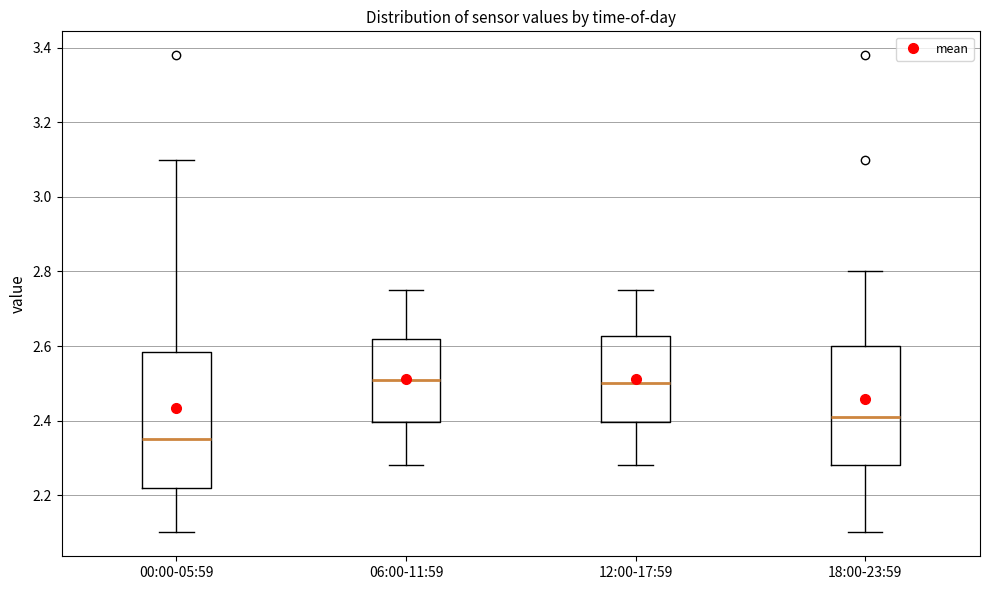

Reading left to right, read every box against the y-axis: the position of its median line, the range the box covers, and the ends of its whiskers. The values are not printed on the chart, so give them approximately, as read against the axis.

00:00-05:59: median 2.36, box 2.22 to 2.58, whiskers 2.10 to 3.10
06:00-11:59: median 2.52, box 2.40 to 2.62, whiskers 2.28 to 2.76
12:00-17:59: median 2.50, box 2.40 to 2.62, whiskers 2.28 to 2.76
18:00-23:59: median 2.42, box 2.28 to 2.60, whiskers 2.10 to 2.80